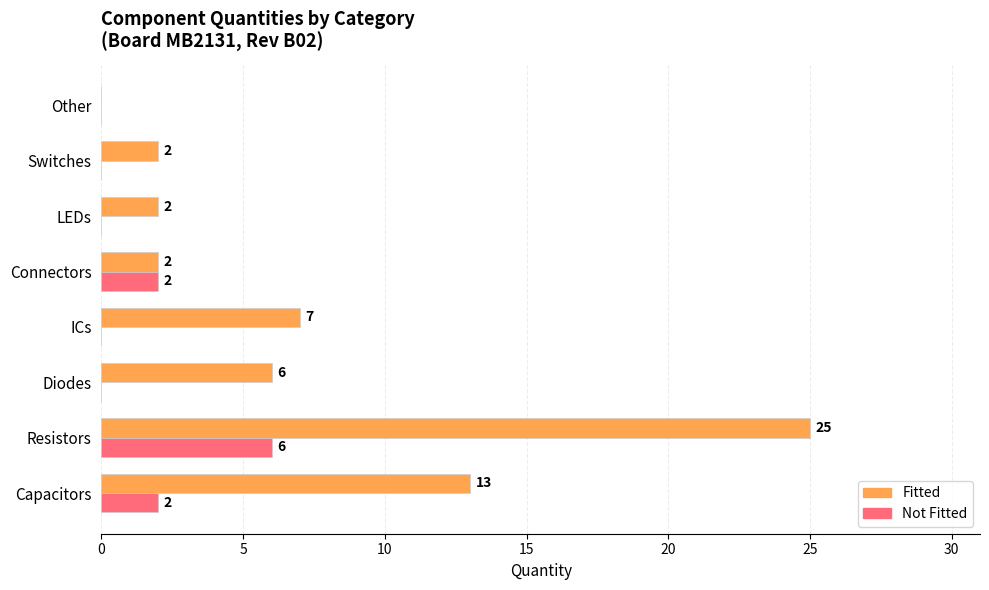

What value does the Fitted series have at Resistors?

25